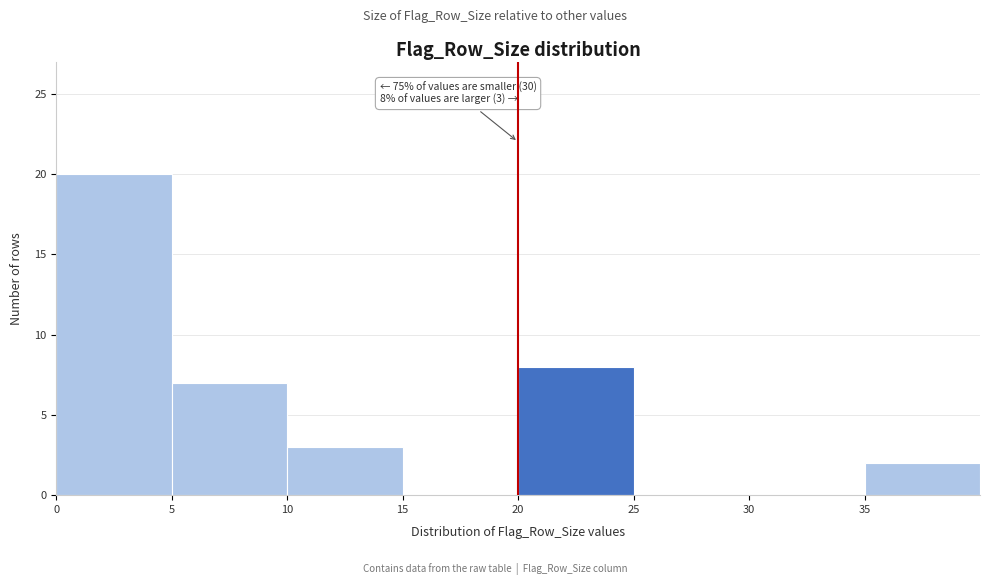

Which range on the x-axis has the tallest bar?

0 to 5